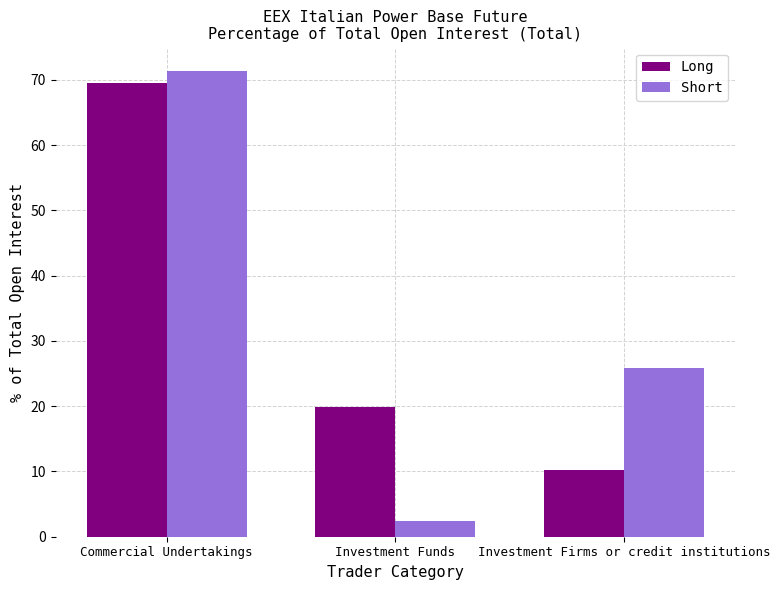

How many groups of bars are there?

3